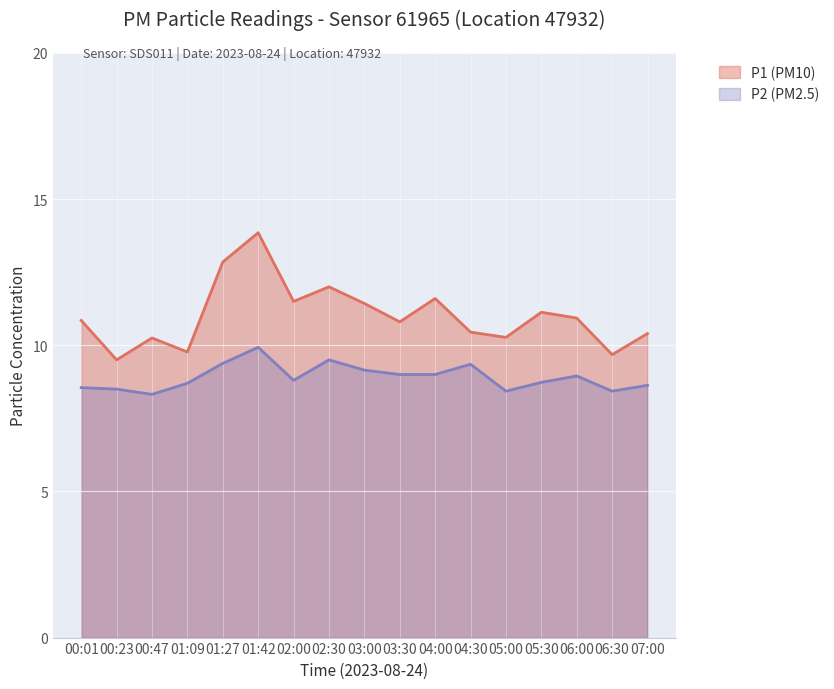

Rank the categories by P1 value from lowest to highest.

00:23, 06:30, 01:09, 00:47, 05:00, 07:00, 04:30, 03:30, 00:01, 06:00, 05:30, 03:00, 02:00, 04:00, 02:30, 01:27, 01:42